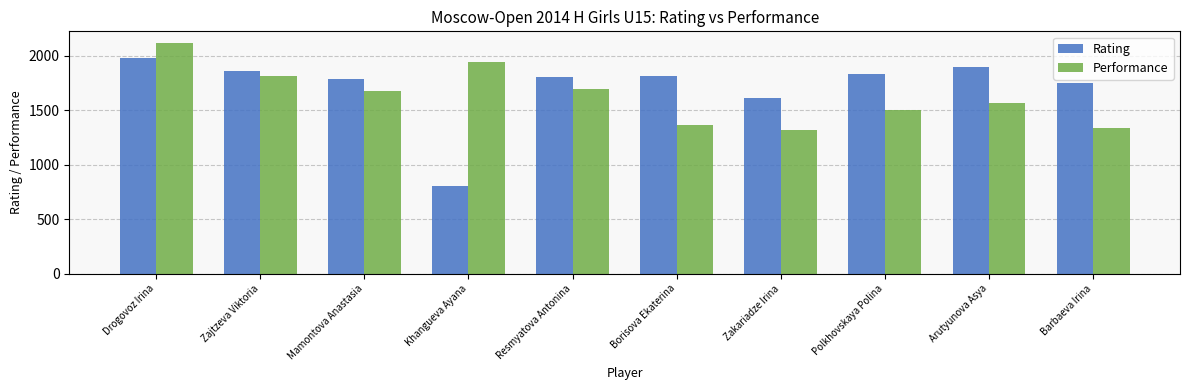

What is the difference between the maximum and minimum values in the Performance series?

803